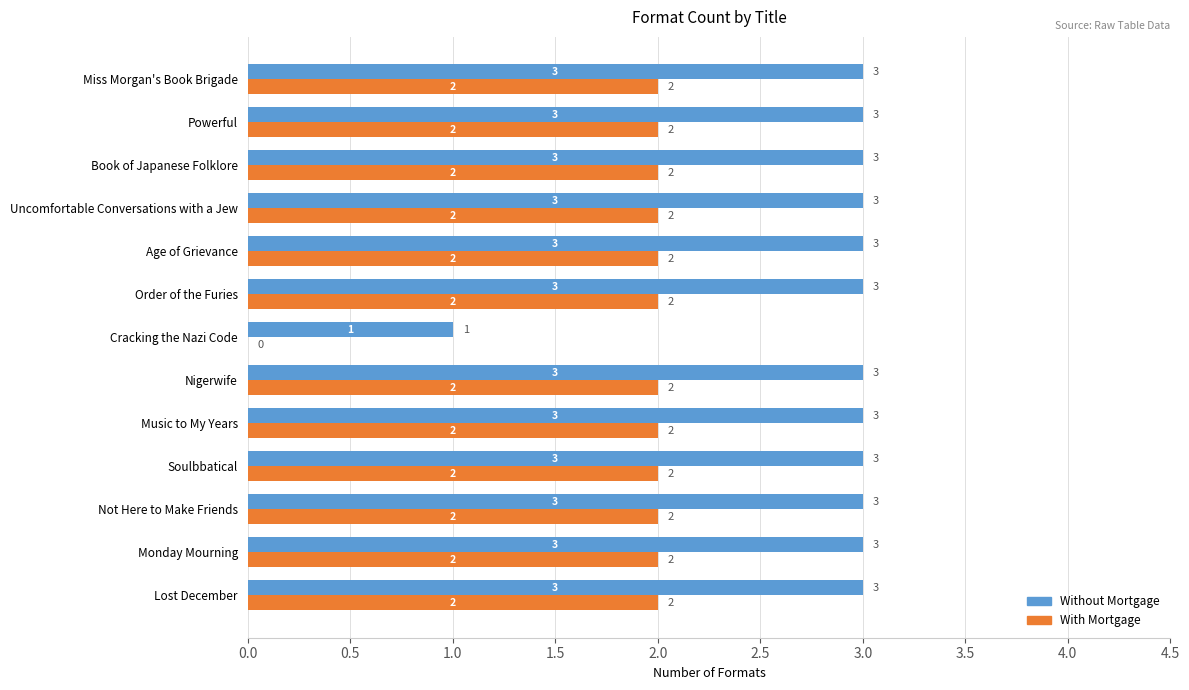

What is the sum of the Without Mortgage values at Age of Grievance and Book of Japanese Folklore?

6